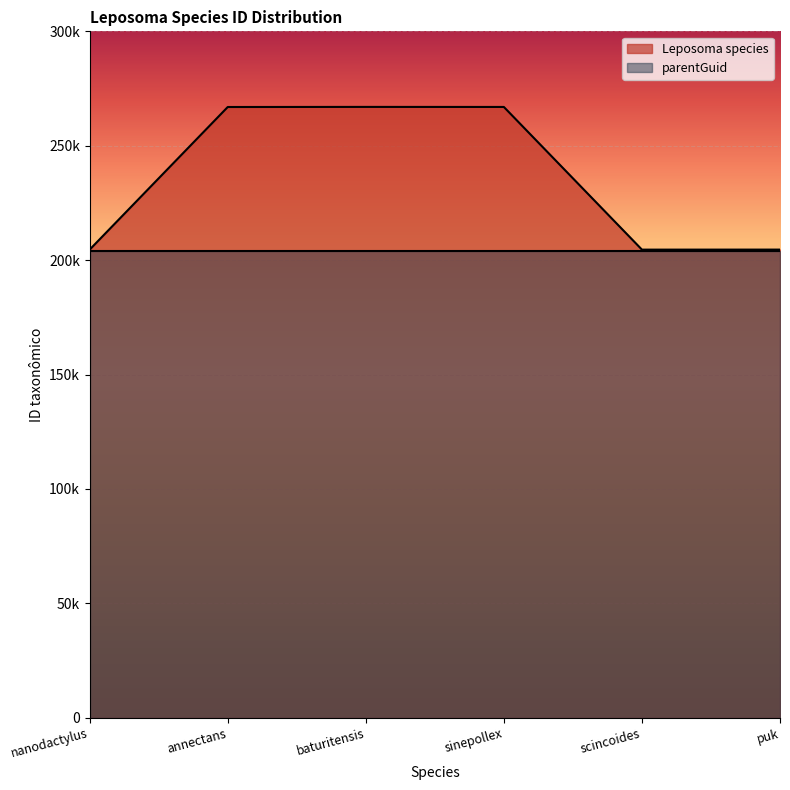

What position from the left is baturitensis?

3